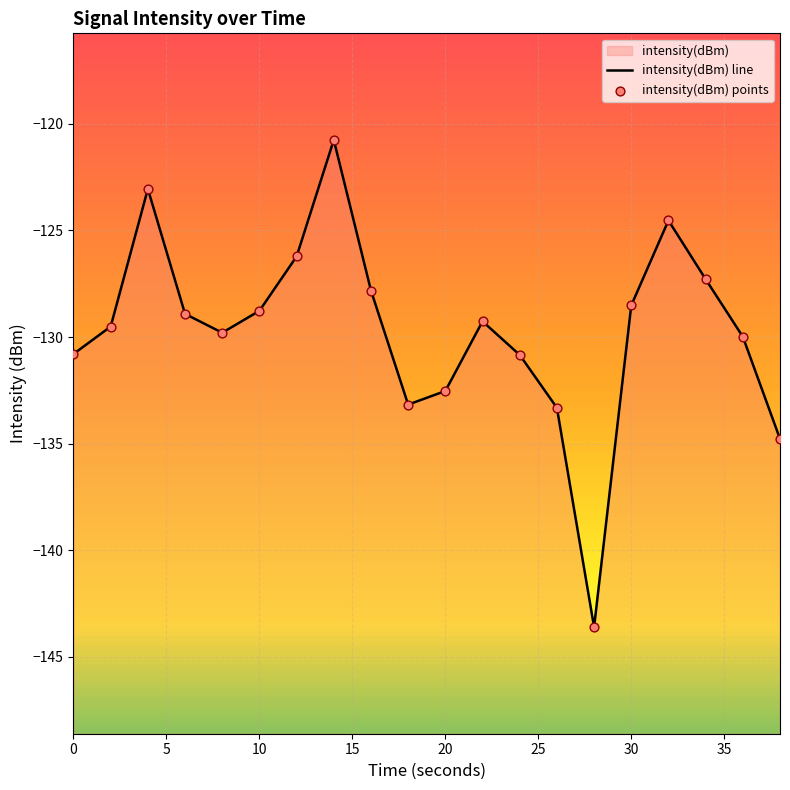

Which series contains the highest Y value?

intensity(dBm) line